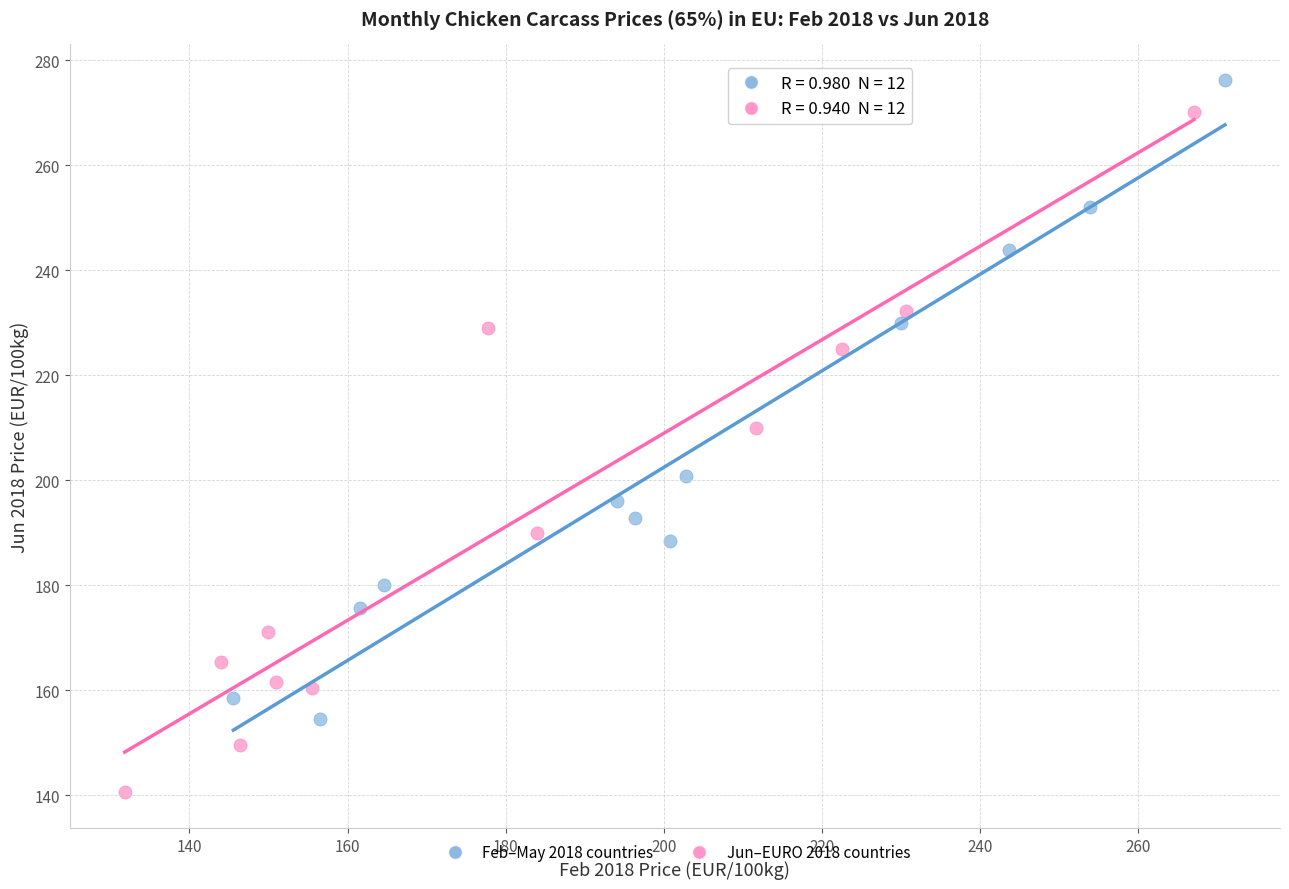

Which series contains the highest Y value?

Feb–May 2018 countries